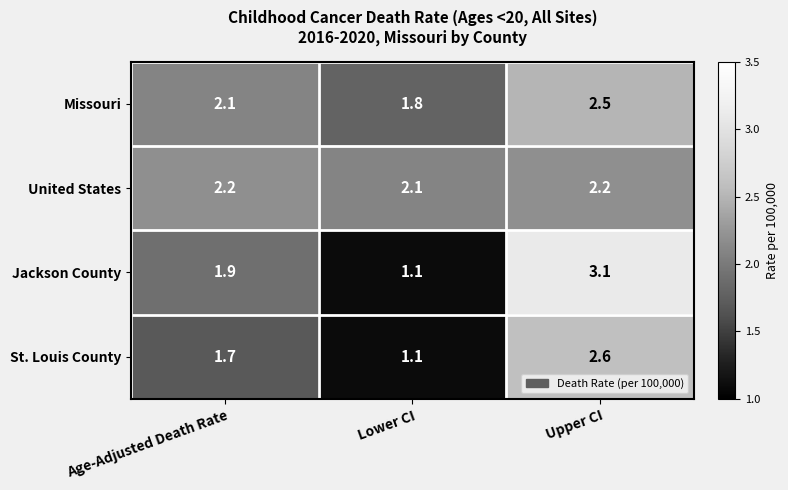

Rank the series by their maximum value, from highest to lowest.

Jackson County, St. Louis County, Missouri, United States